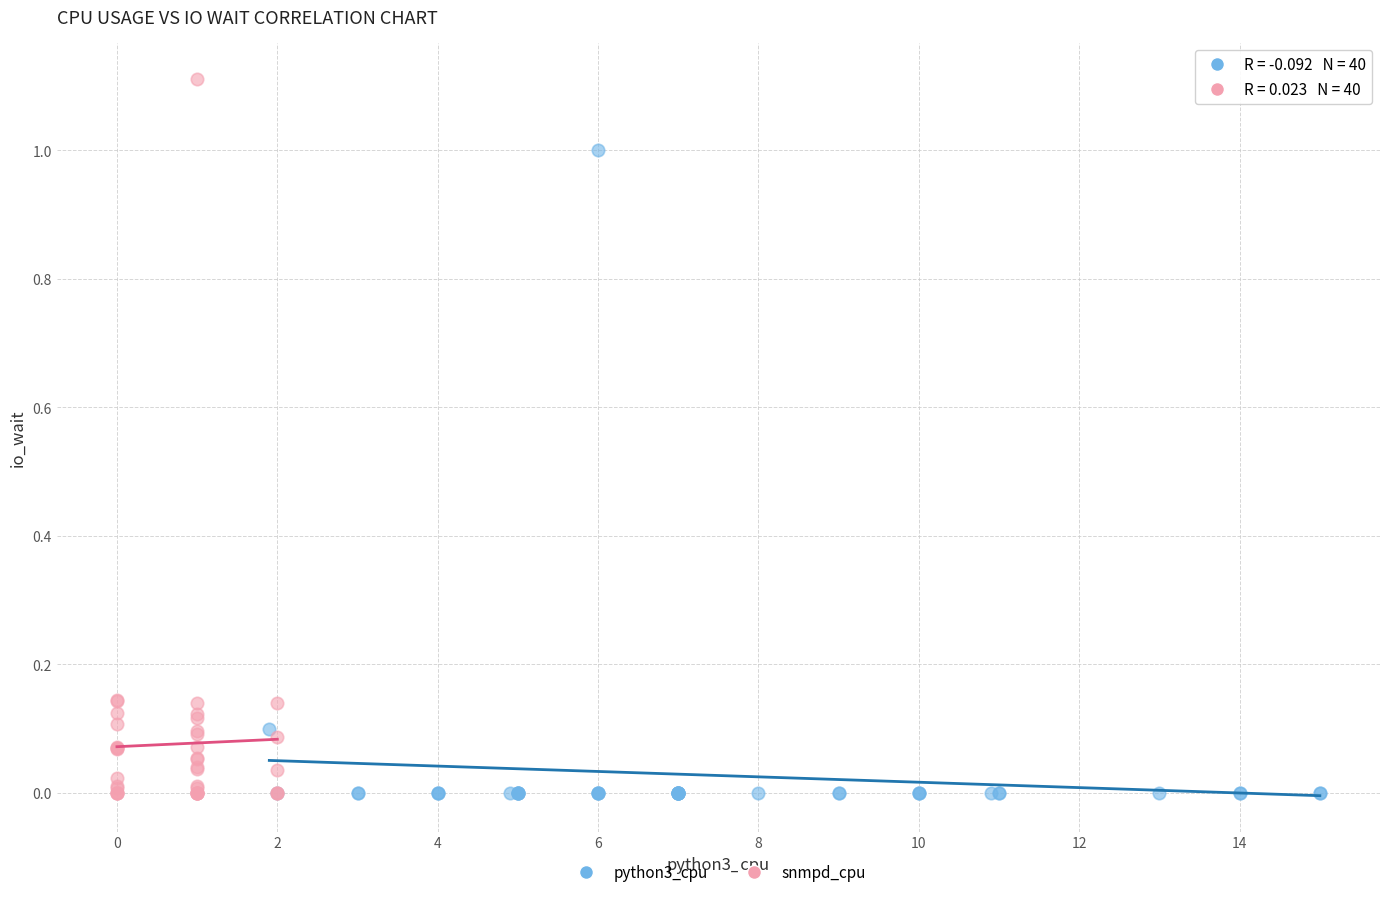

Which series reaches the maximum Y coordinate?

snmpd_cpu